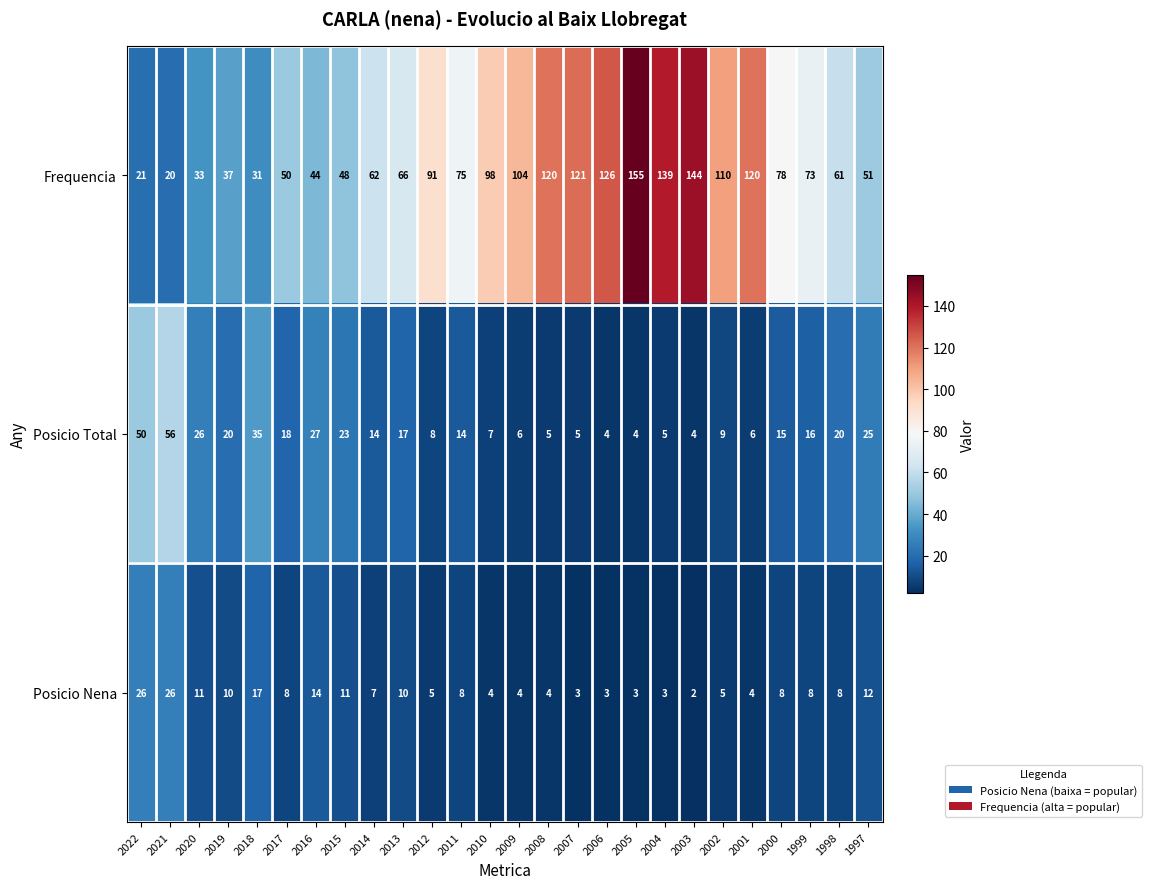

At which category is the sum across all series the highest?

2005